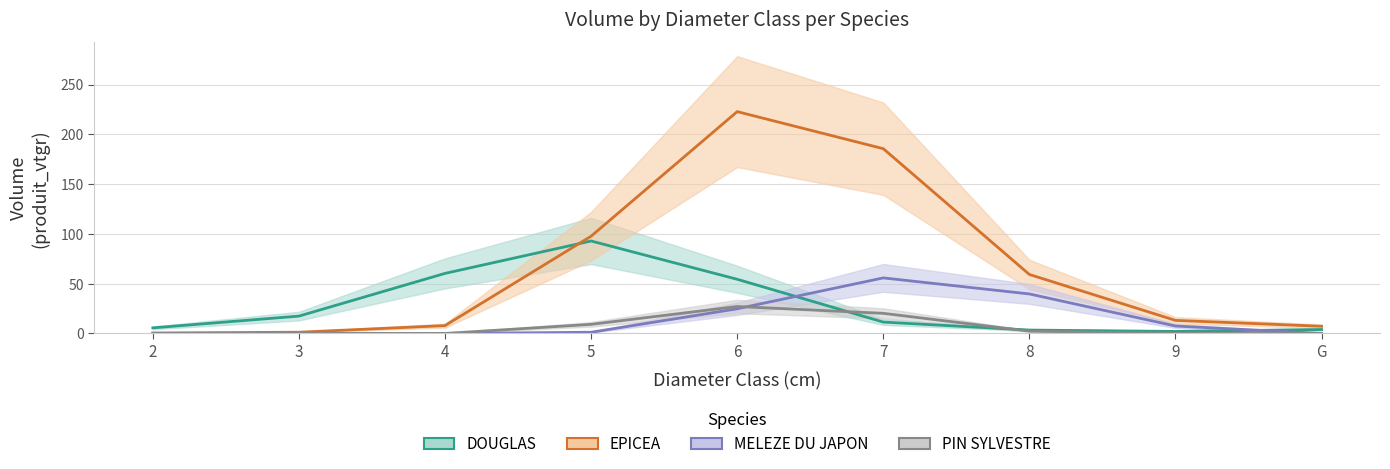

At which category is the sum across all series the highest?

6